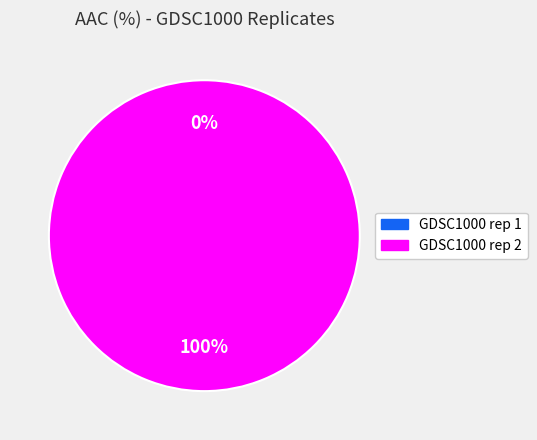

Which category has the smallest portion of the pie?

GDSC1000 rep 1